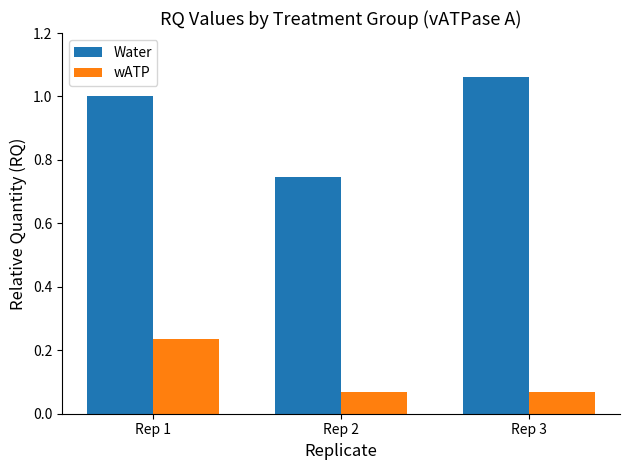

Is the value of Water at Rep 3 greater than the value of wATP at Rep 2?

Yes